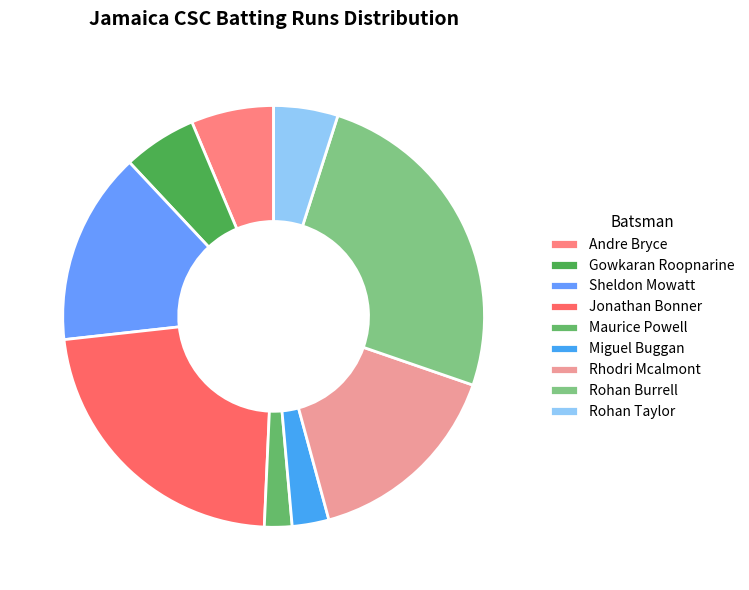

Count the number of slices in the pie.

9